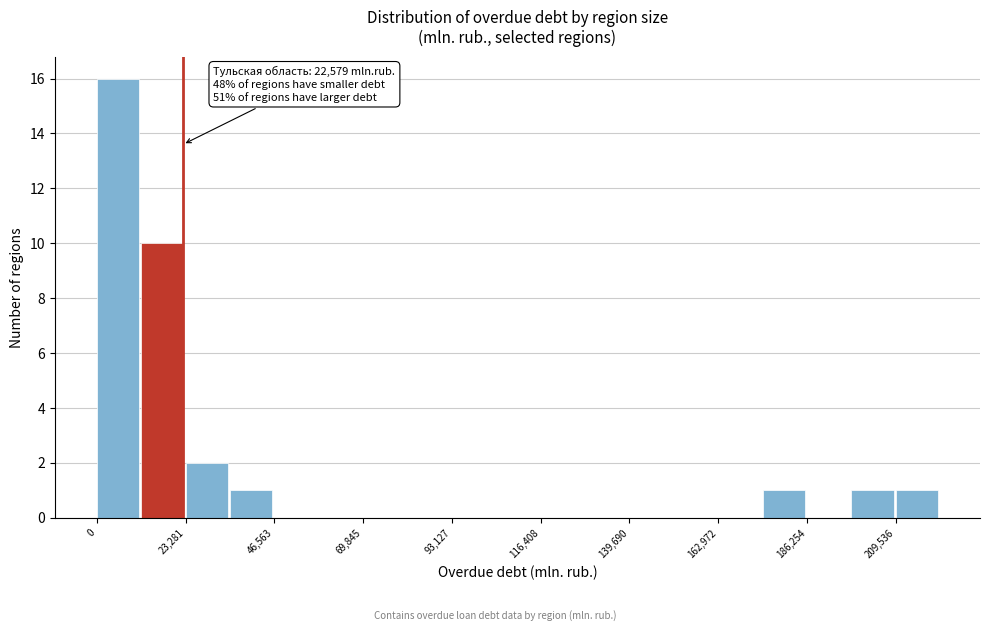

Around what value on the x-axis is the tallest bar? Give the approximate position of its centre, as read against the axis.

5000